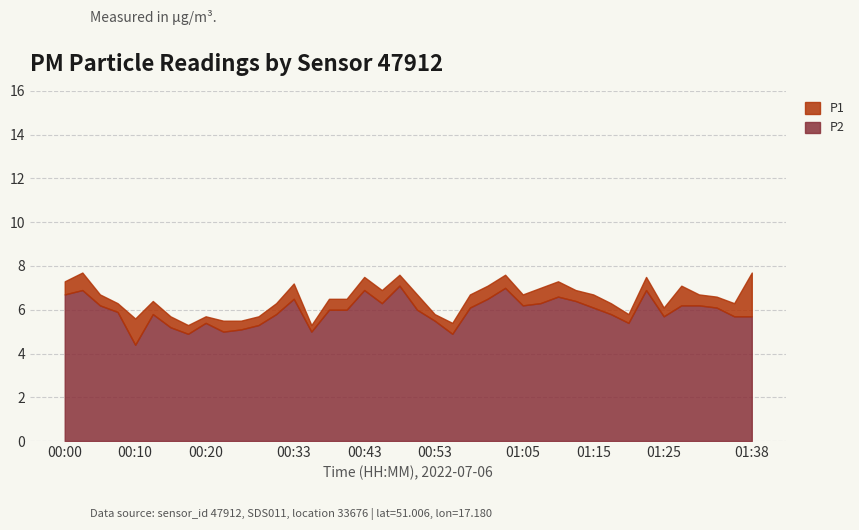

Does the chart display data point markers on the line(s)?

No